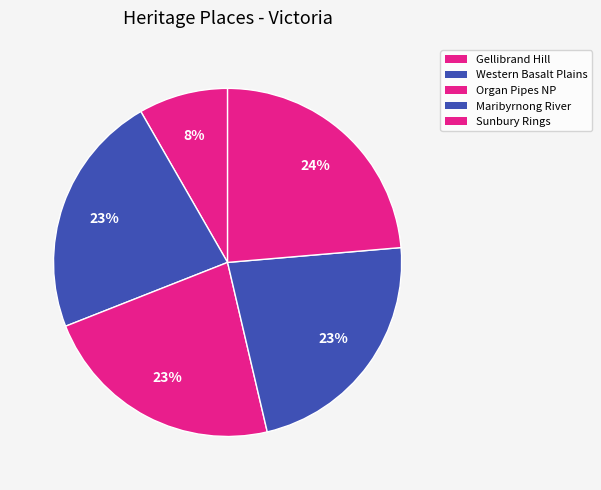

To the nearest percent, what is the average slice percentage?

20%